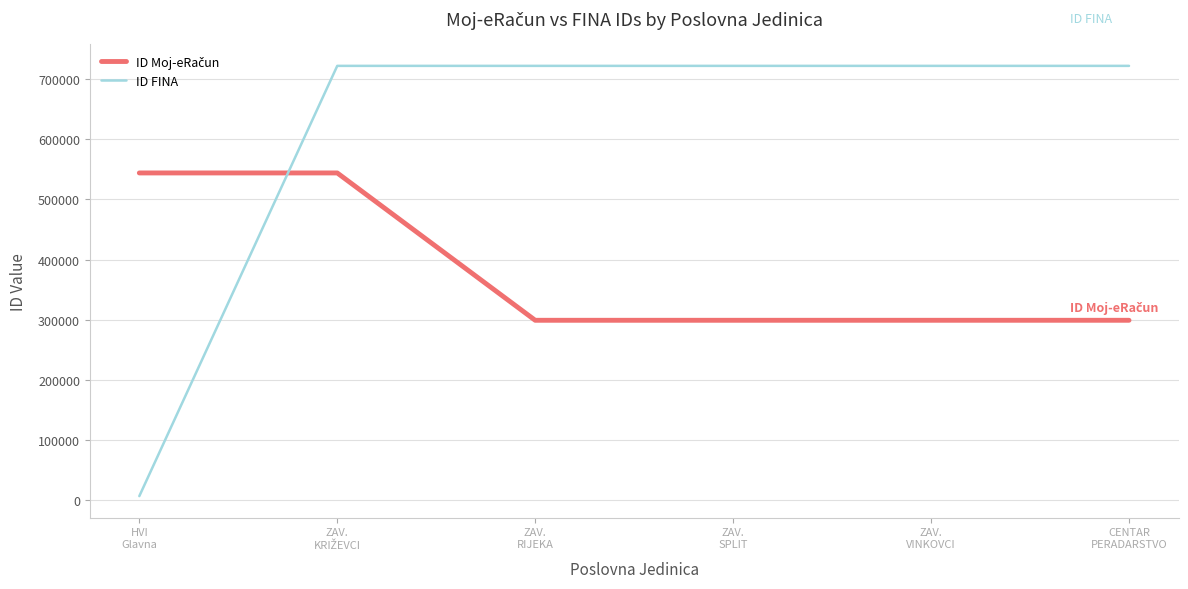

Which series has the largest range (max minus min)?

ID FINA